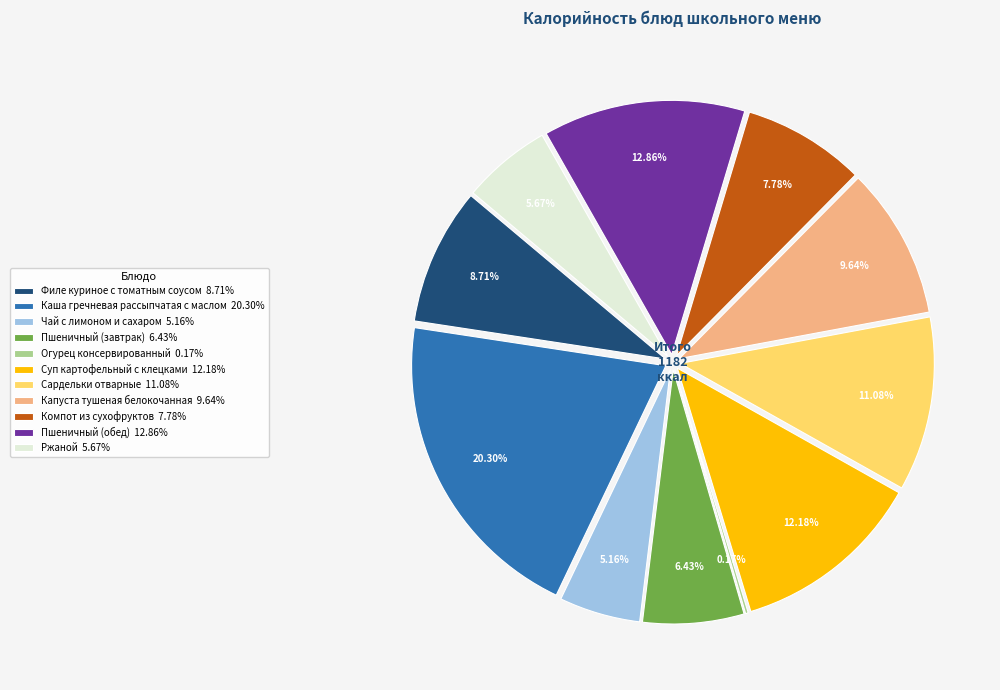

Combined, what portion of the pie is Пшеничный (завтрак) and Суп картофельный с клецками?

18.6%